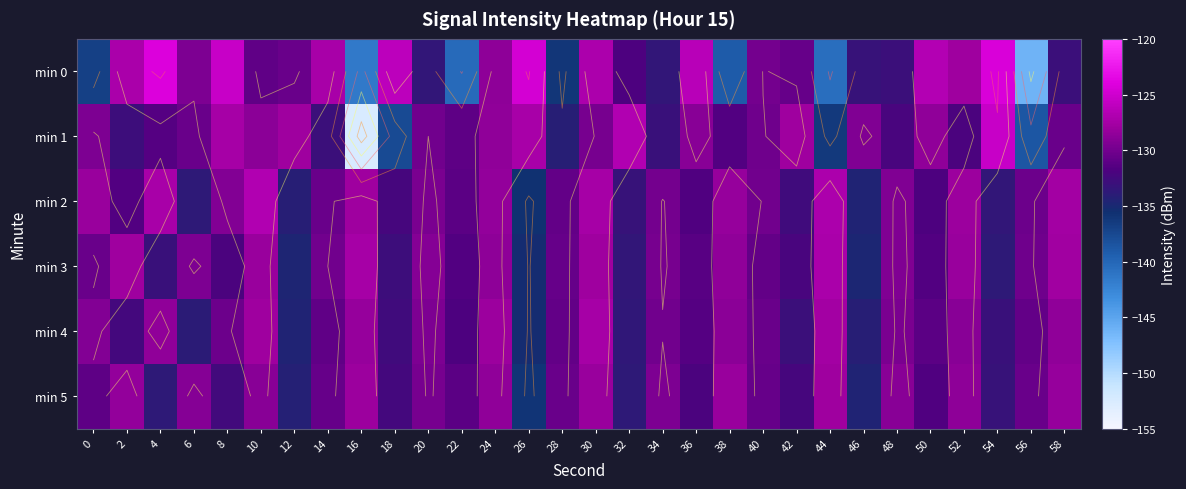

What is the sum of the min 2 values at 8 and 44?

-256.2